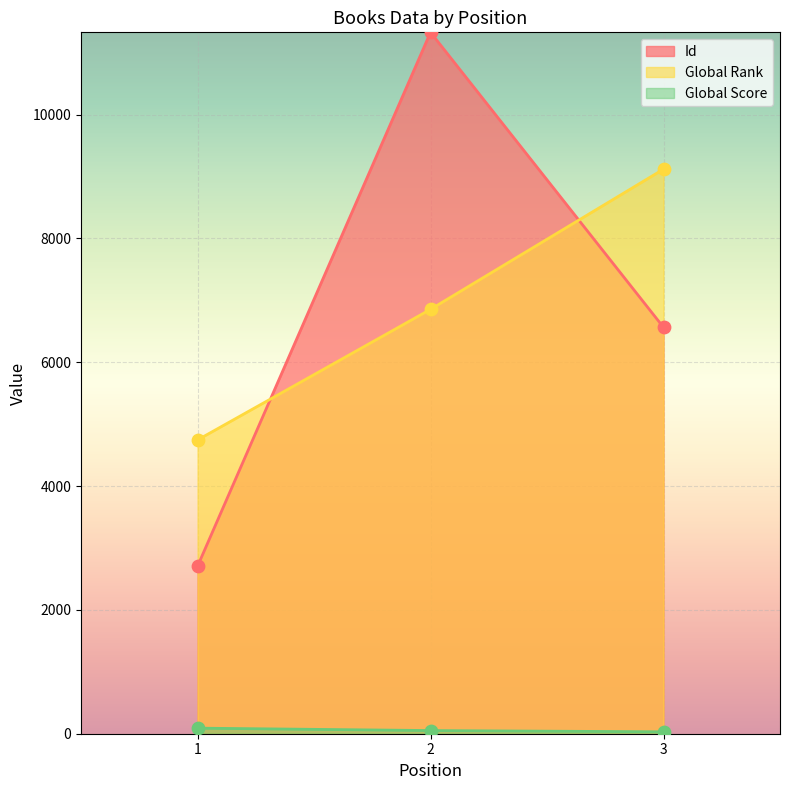

At how many categories does at least one series exceed 241?

3